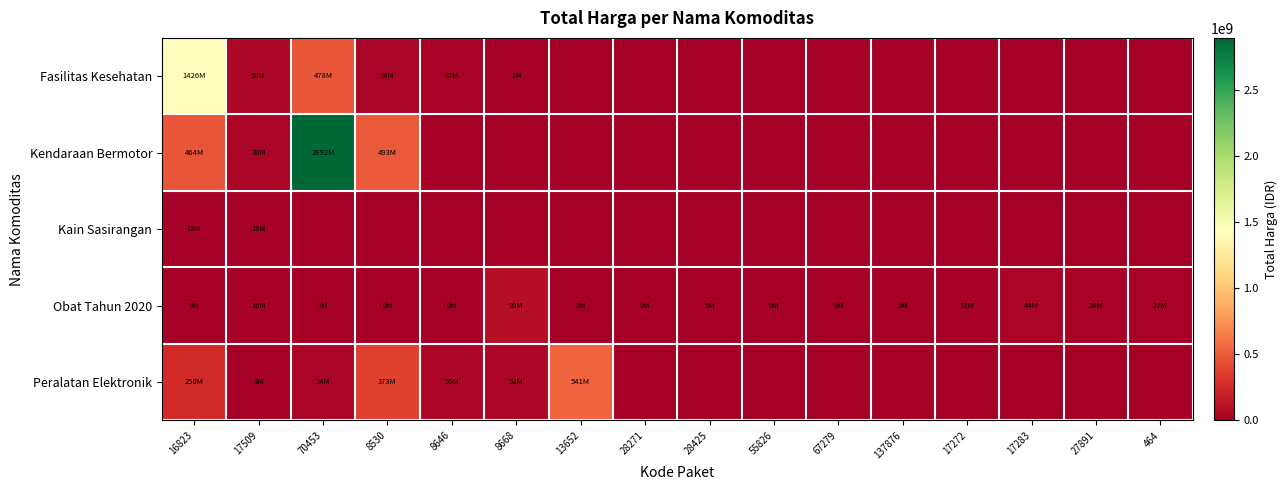

Which has a higher value, 8530 or 464?

8530